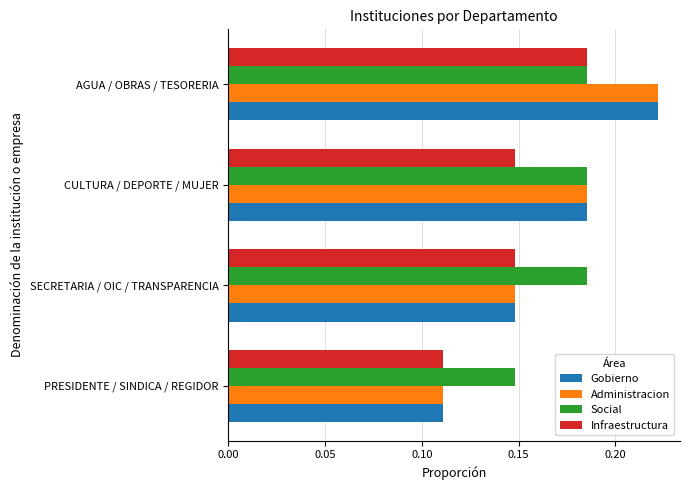

How many distinct data groups are displayed?

4